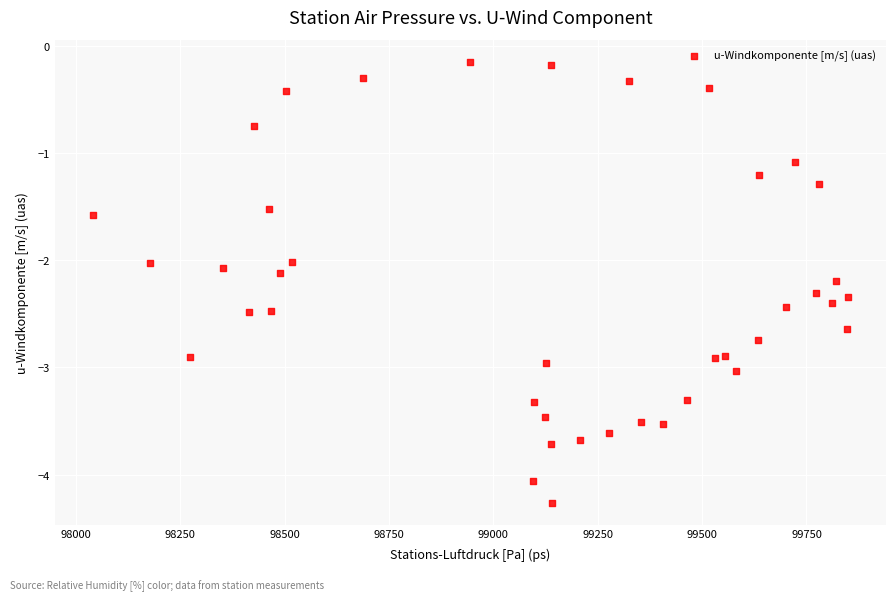

What is the range of Y values (max minus min)?

4.1